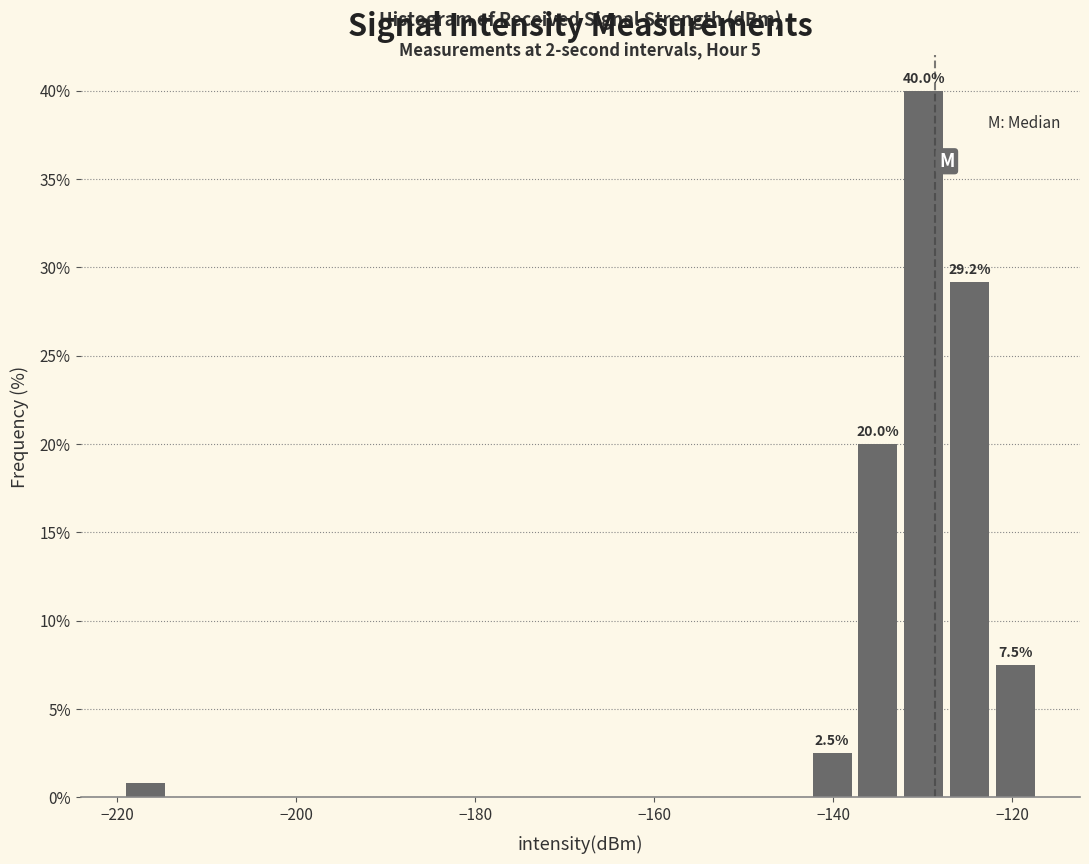

Read against the x-axis, roughly where is the centre of the tallest bar?

-130